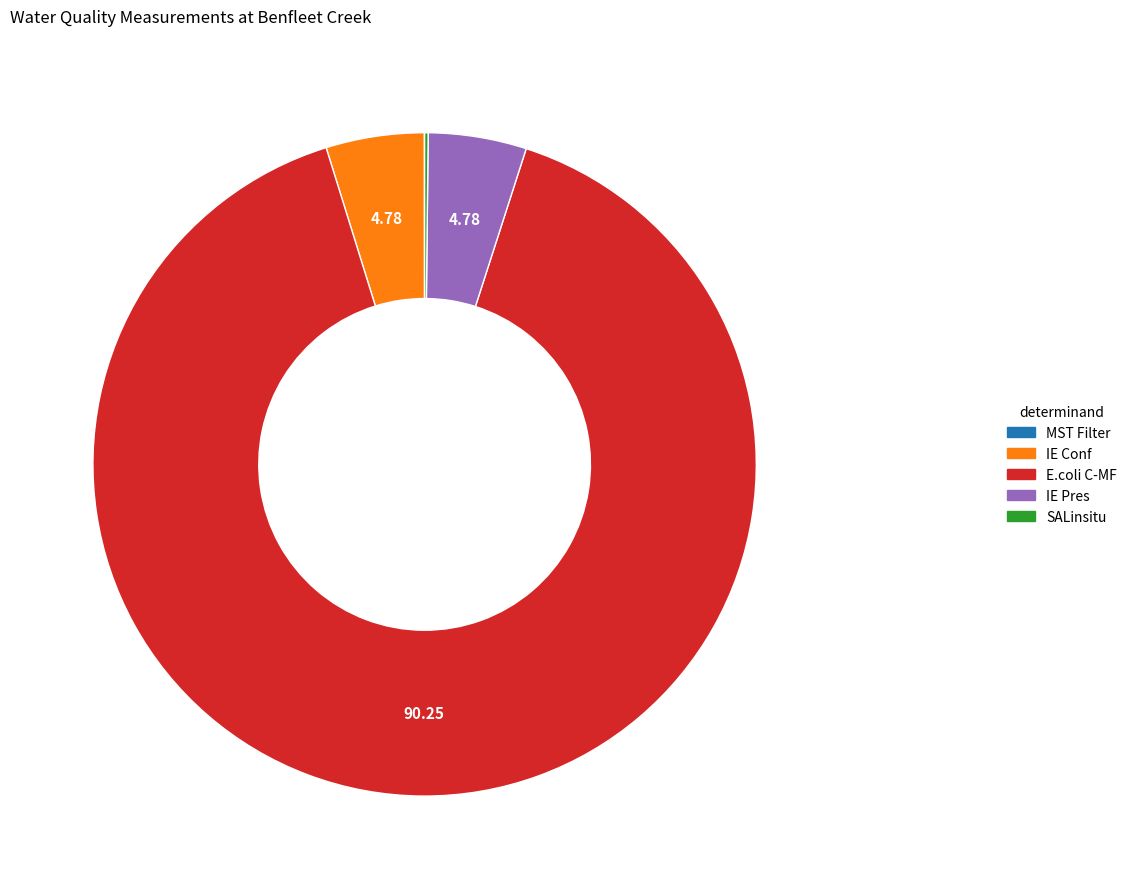

The IE Pres slice represents 5% of the pie. True or false?

True